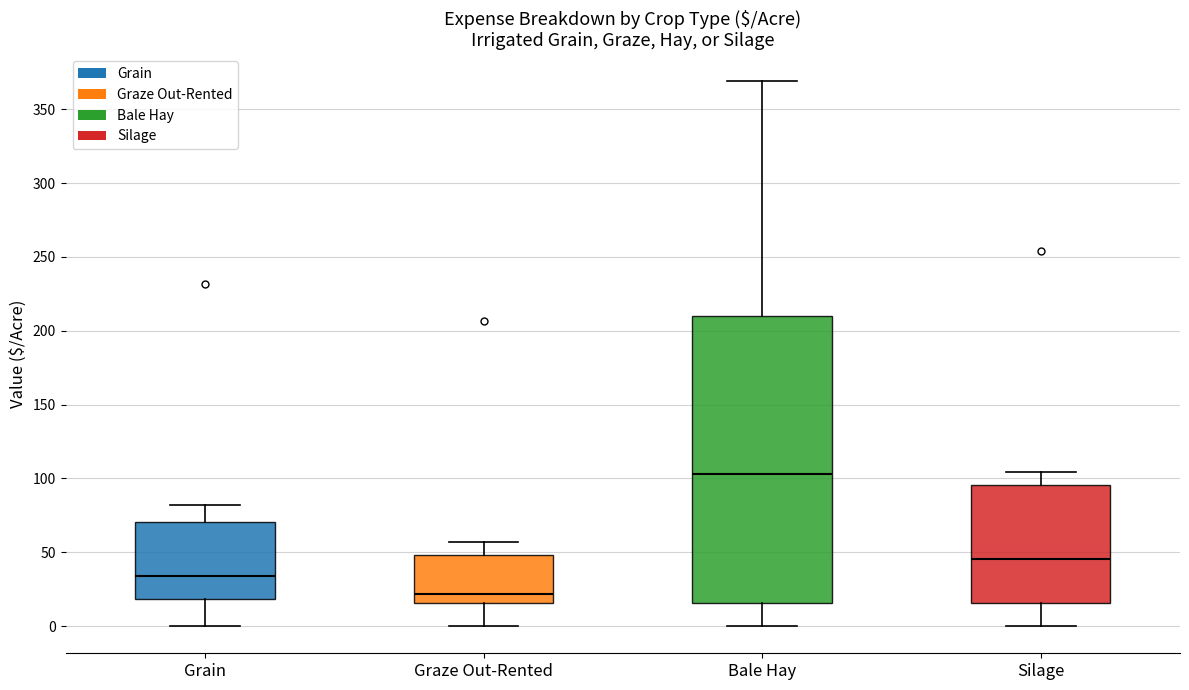

Reading left to right, read every box against the y-axis: the position of its median line, the range the box covers, and the ends of its whiskers. The values are not printed on the chart, so give them approximately, as read against the axis.

Grain: median 35, box 20 to 70, whiskers 0 to 80
Graze Out-Rented: median 20, box 15 to 50, whiskers 0 to 55
Bale Hay: median 105, box 15 to 210, whiskers 0 to 370
Silage: median 45, box 15 to 95, whiskers 0 to 105